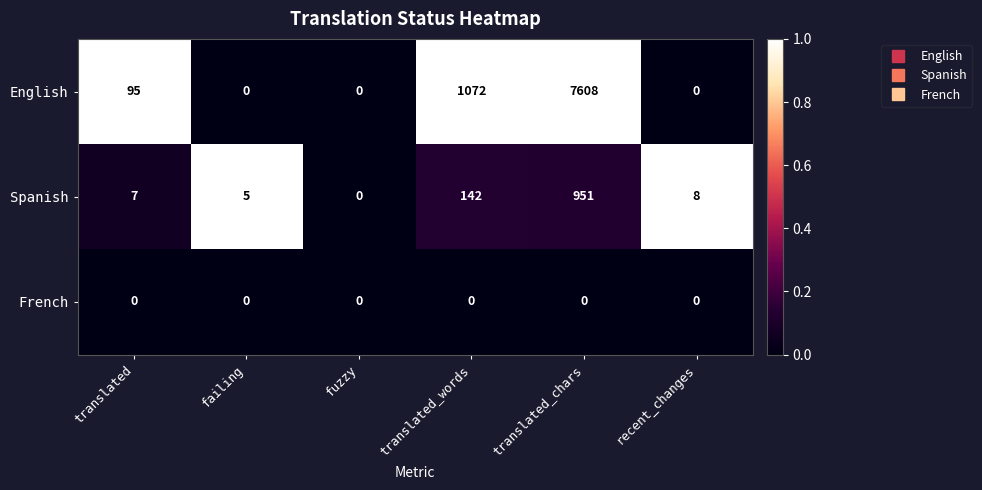

At translated_chars, list the series in order from largest to smallest.

English, Spanish, French